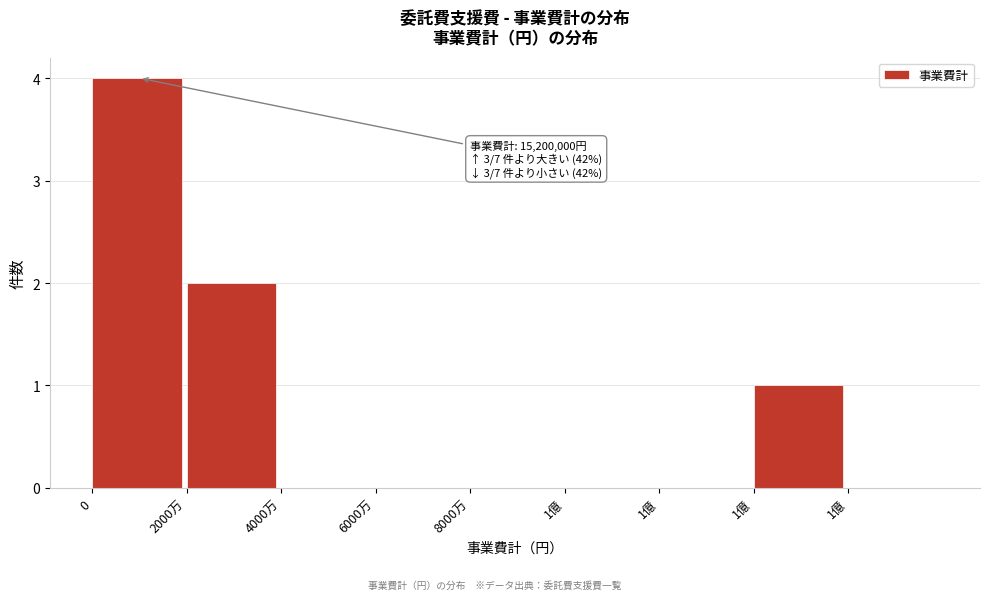

How many distinct data groups are displayed?

1